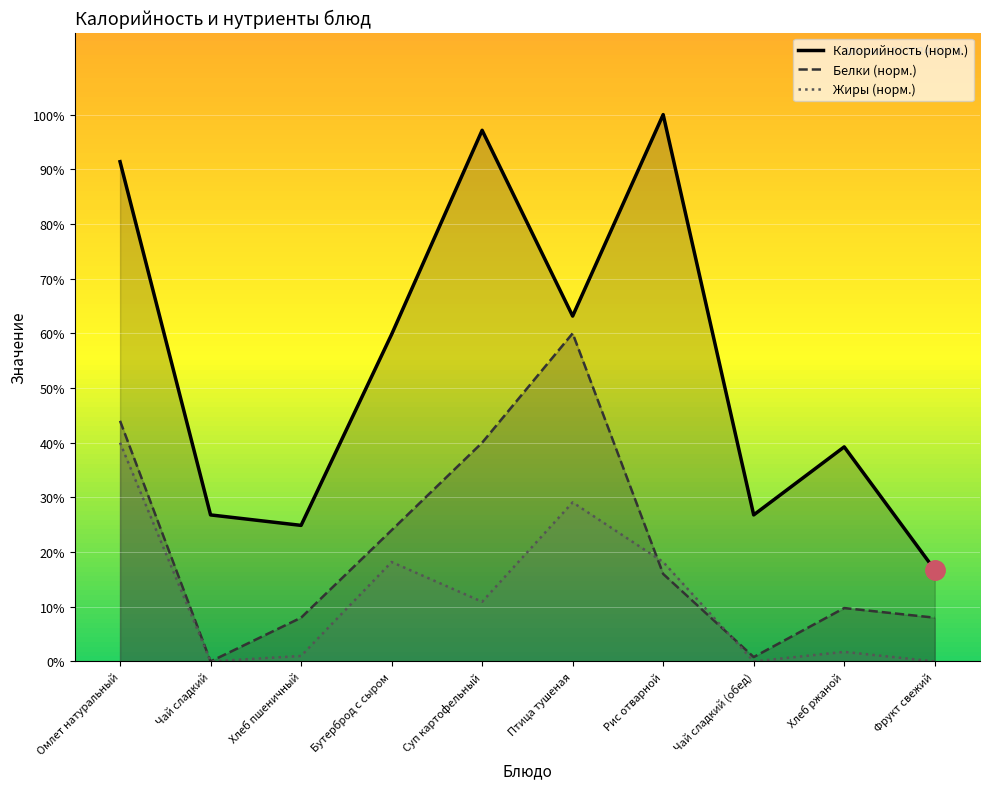

What is the difference between the Жиры values at Птица тушеная and Рис отварной?

10.9